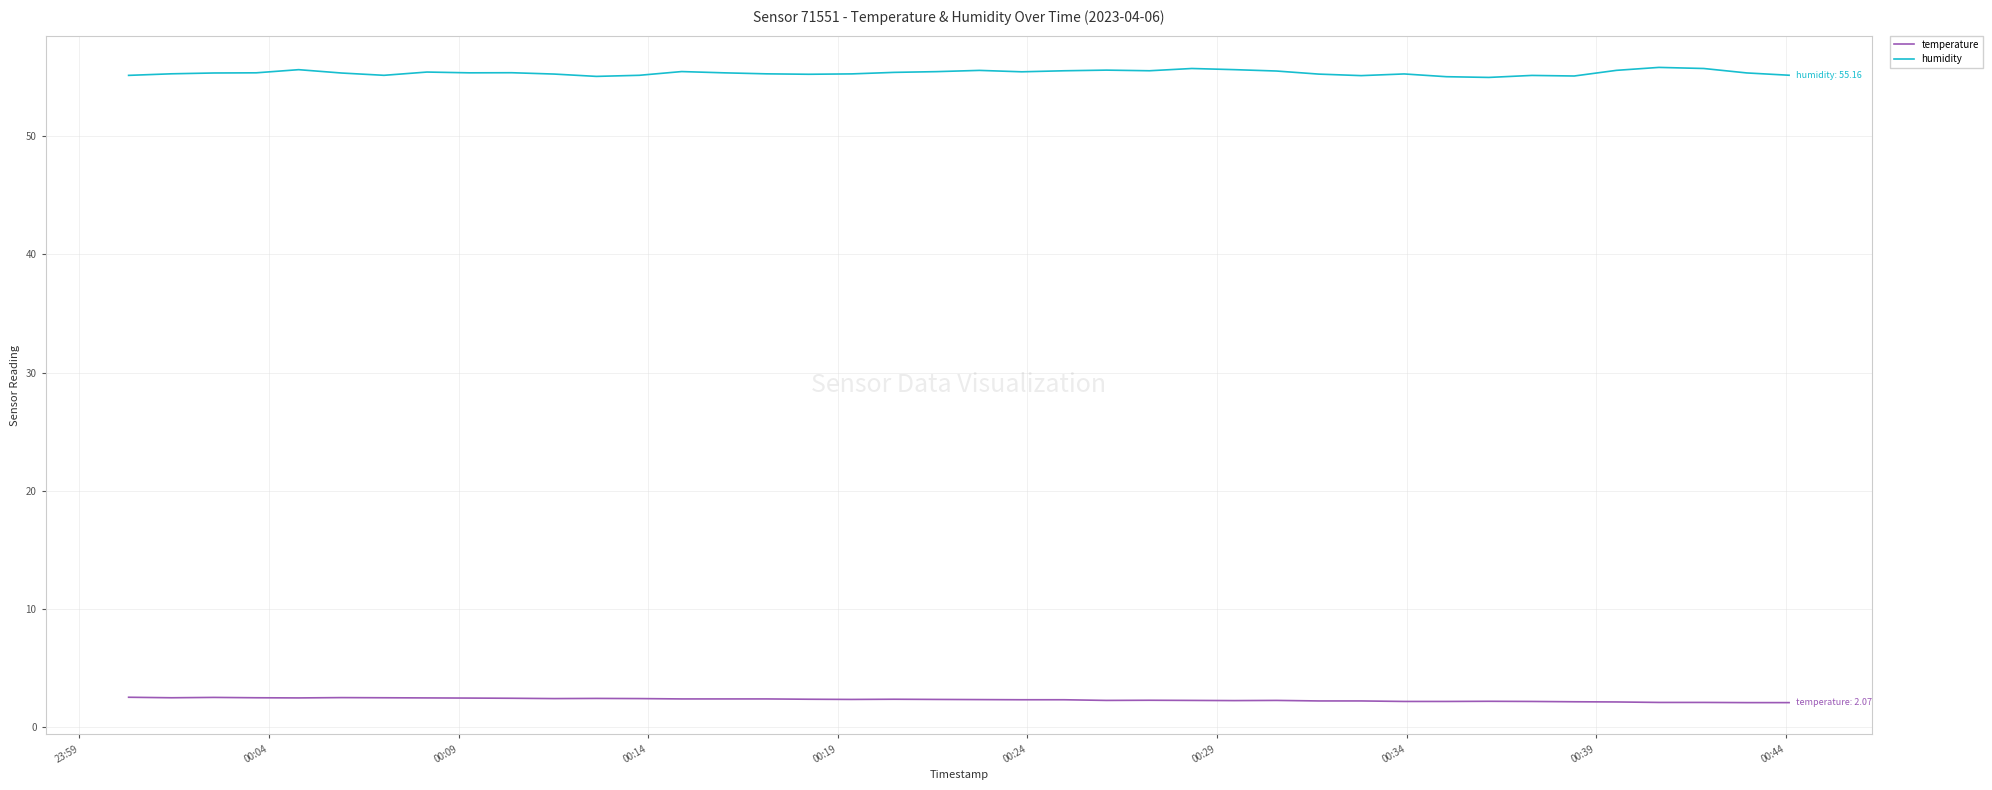

Which series has the largest total across all categories?

humidity